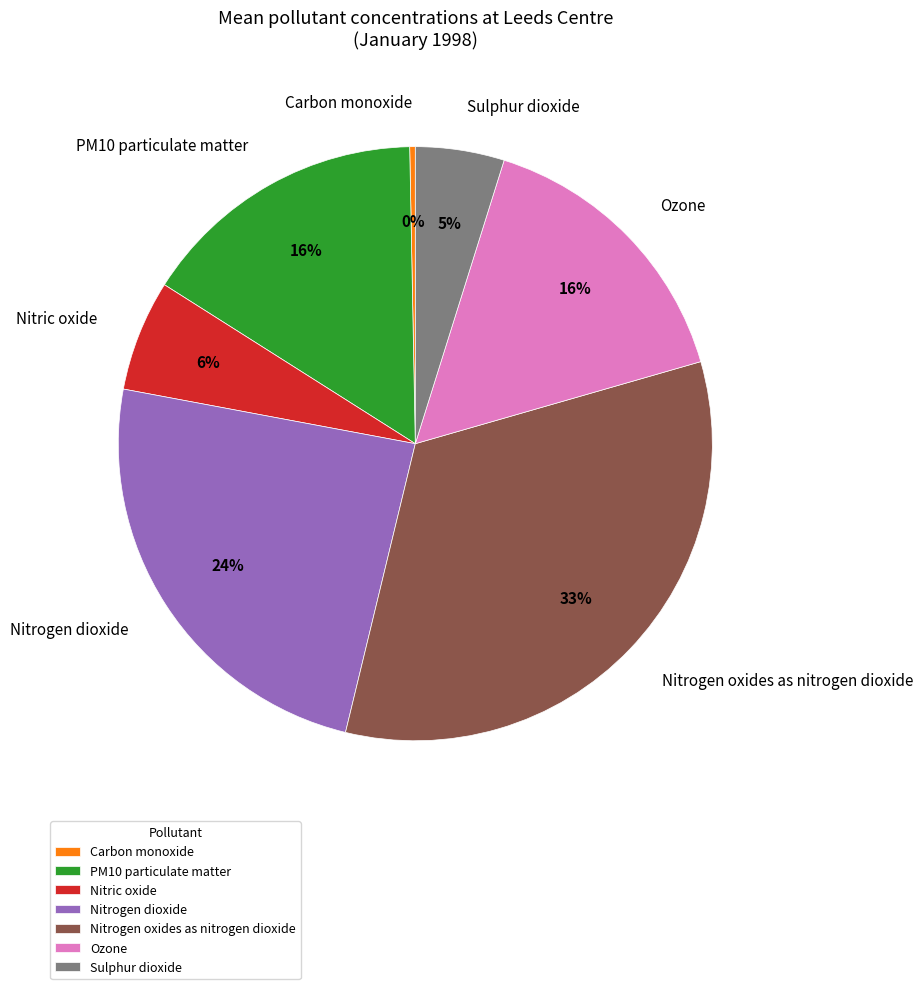

Do Sulphur dioxide and Nitrogen dioxide together represent more than half of the pie?

No